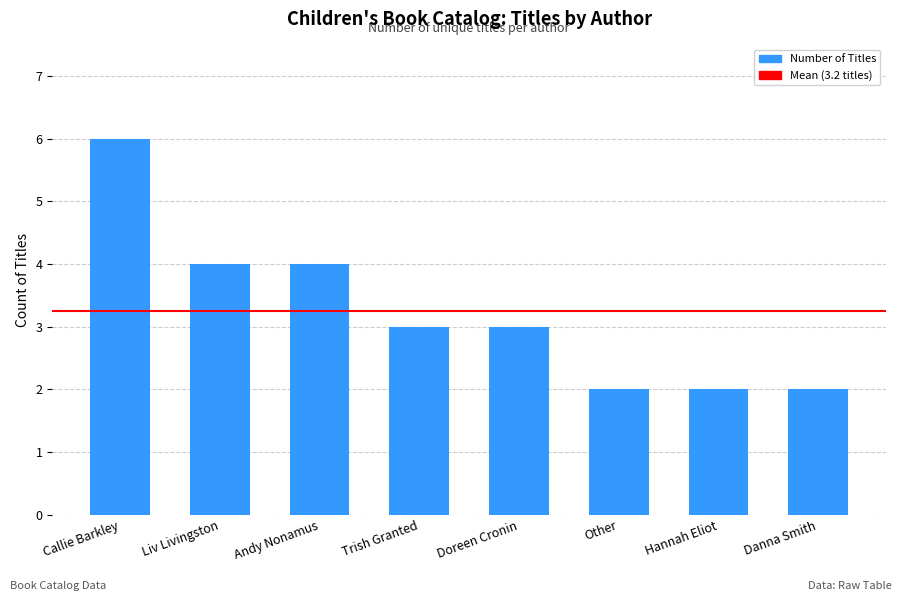

What is the difference between the maximum and minimum values?

4